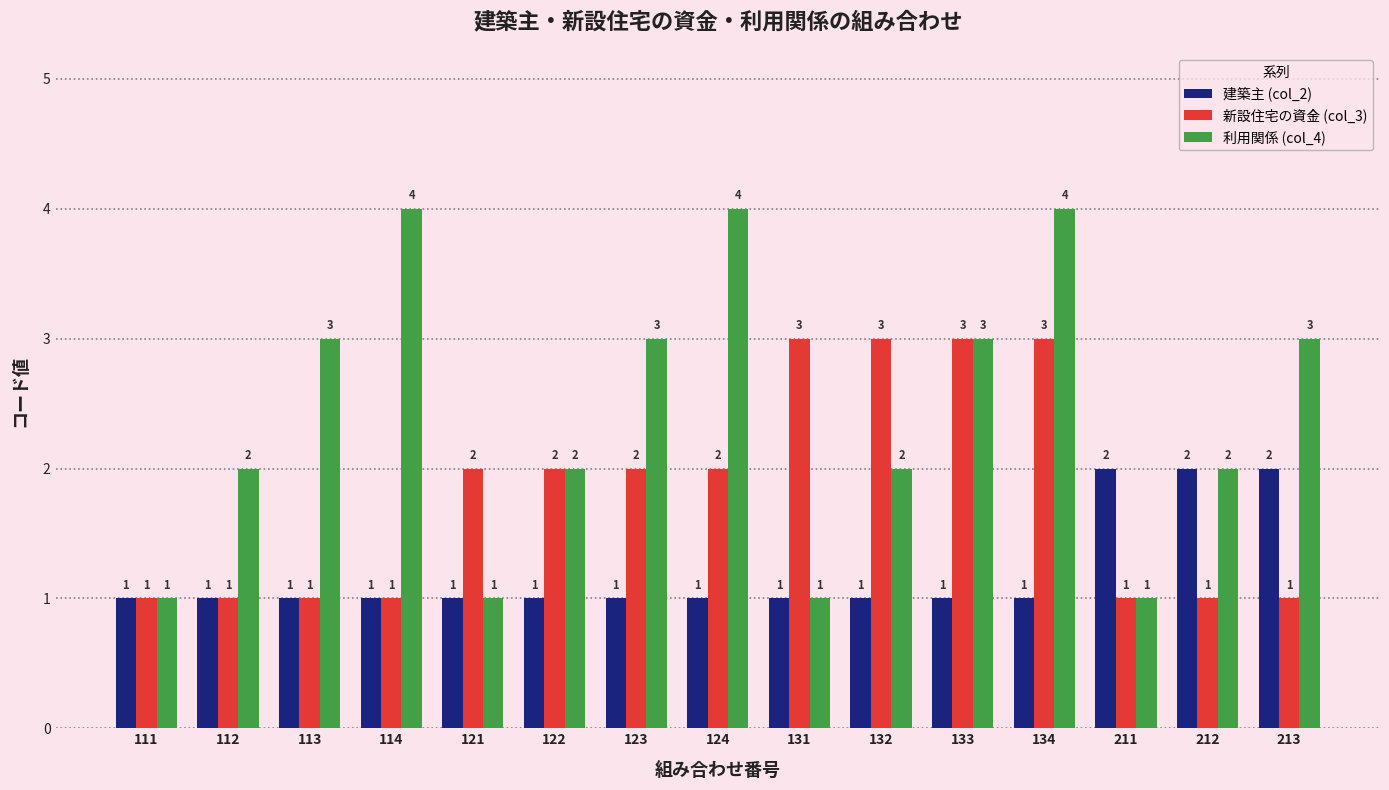

The value of 新設住宅の資金 (col_3) at 112 is 0. True or false?

False